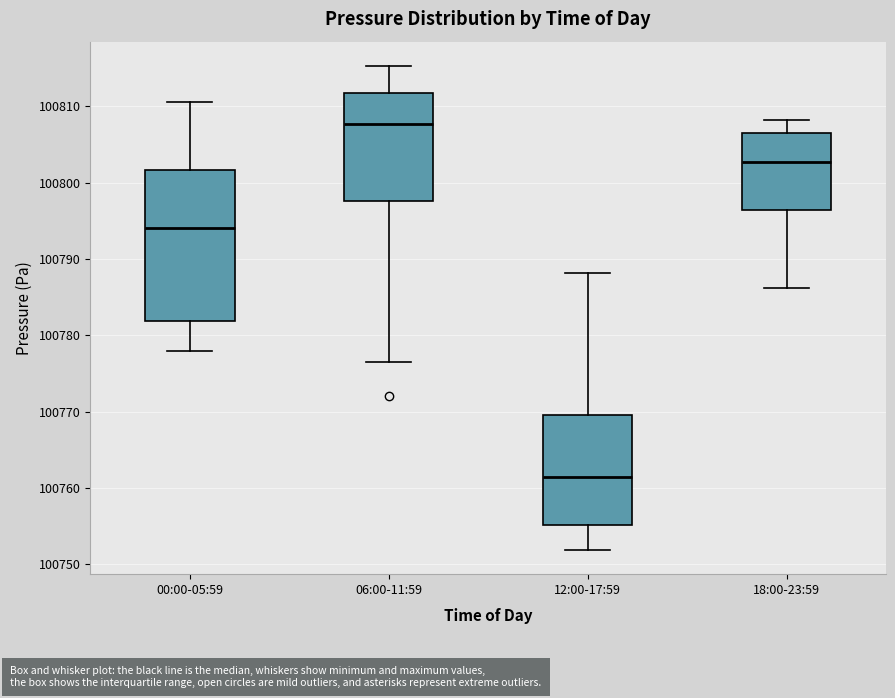

Reading left to right, transcribe this box plot: for each box, give where its median line is, the range the box spans, and where its two whiskers end, as read against the y-axis. The values are not printed on the chart, so give them approximately, as read against the axis.

00:00-05:59: median 100794, box 100782 to 100802, whiskers 100778 to 100811
06:00-11:59: median 100808, box 100798 to 100812, whiskers 100777 to 100815
12:00-17:59: median 100761, box 100755 to 100770, whiskers 100752 to 100788
18:00-23:59: median 100803, box 100796 to 100807, whiskers 100786 to 100808